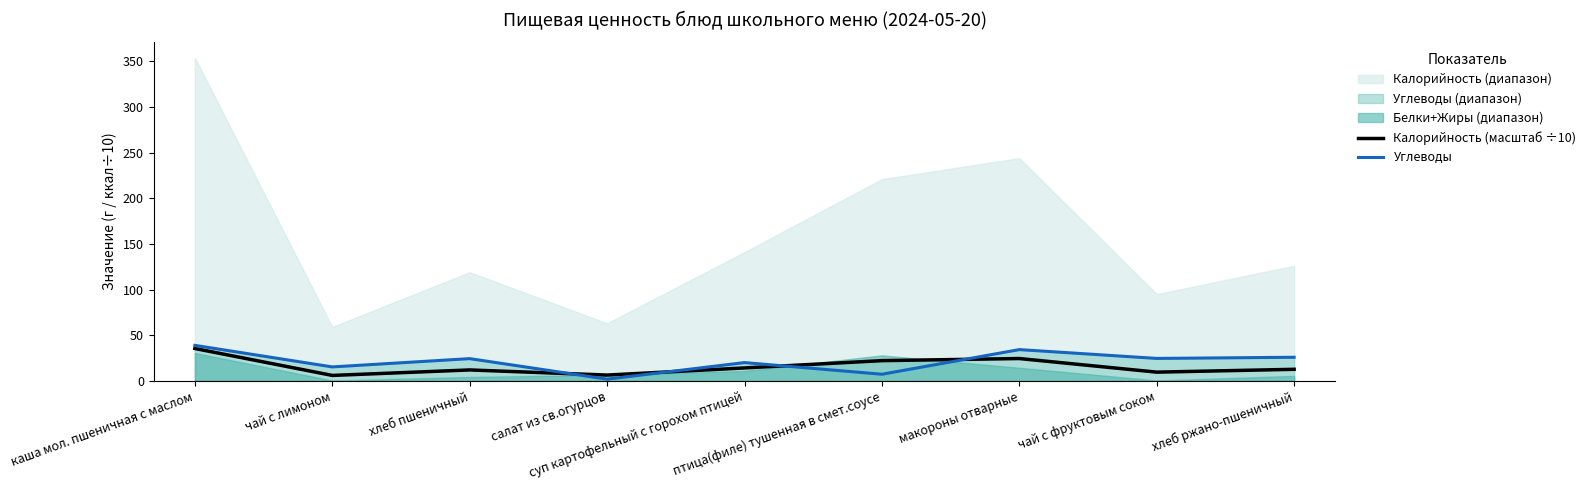

At птица(филе) тушенная в смет.соусе, list the series in order from smallest to largest.

Углеводы, Калорийность (масштаб ÷10)